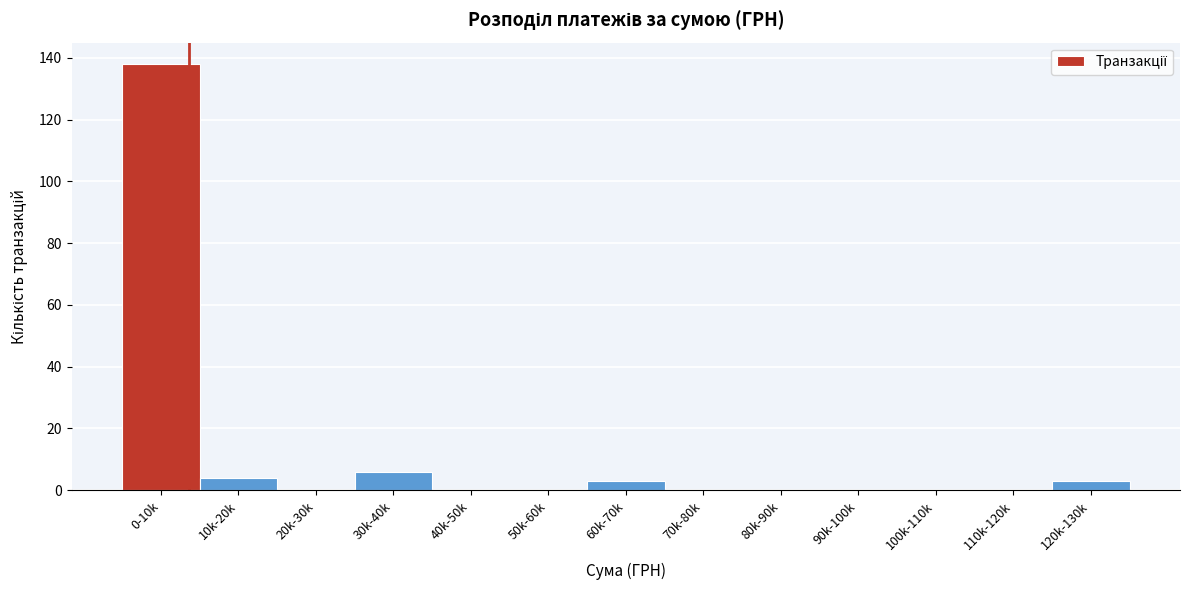

Reading right to left, transcribe all the data shown in this chart.

120k-130k=3	110k-120k=0	100k-110k=0	90k-100k=0	80k-90k=0	70k-80k=0	60k-70k=3	50k-60k=0	40k-50k=0	30k-40k=6	20k-30k=0	10k-20k=4	0-10k=138